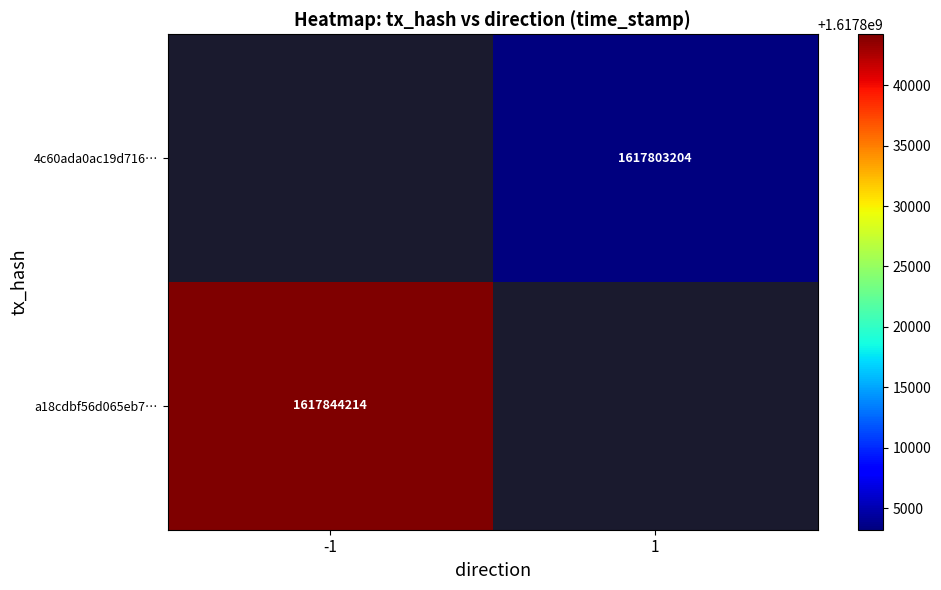

What is the maximum value shown in the chart?

1617844214.0